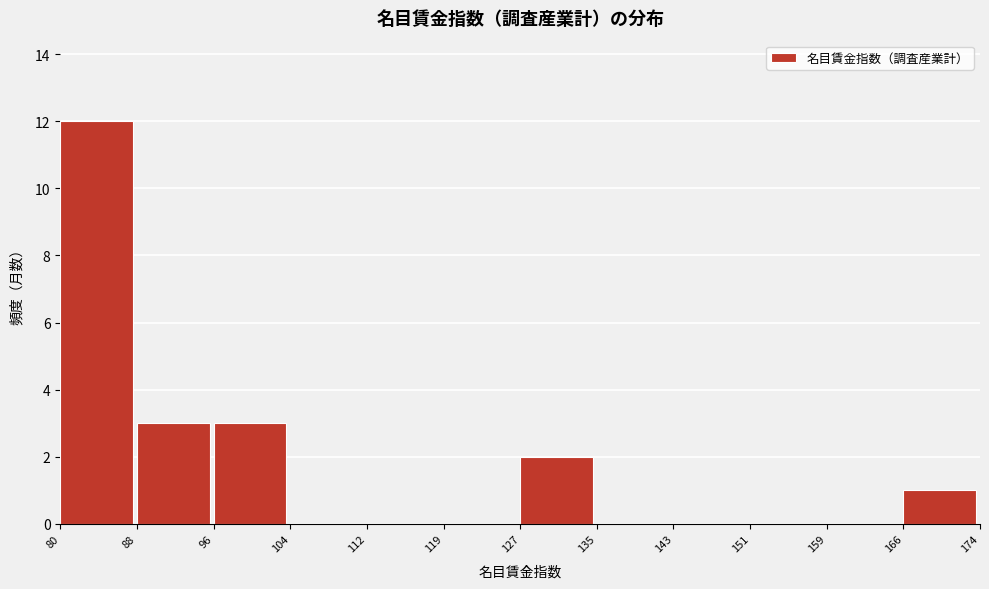

Reading left to right, what are all the values shown in this chart?

80=12	88=3	96=3	104=0	112=0	119=0	127=2	135=0	143=0	151=0	159=0	166=1